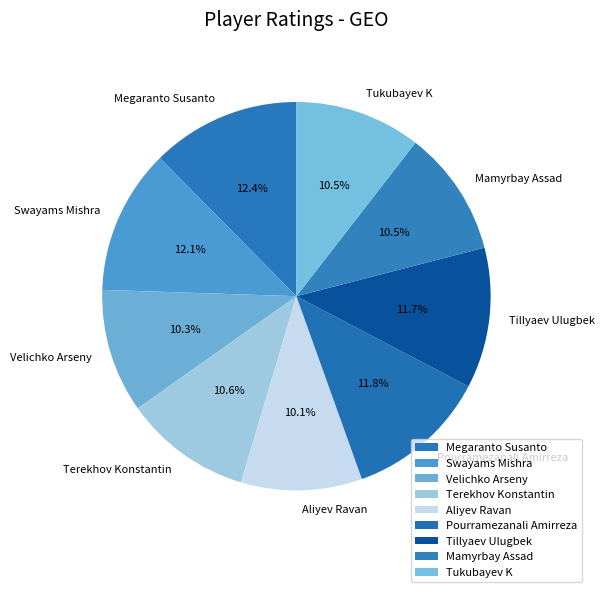

Count the number of slices in the pie.

9